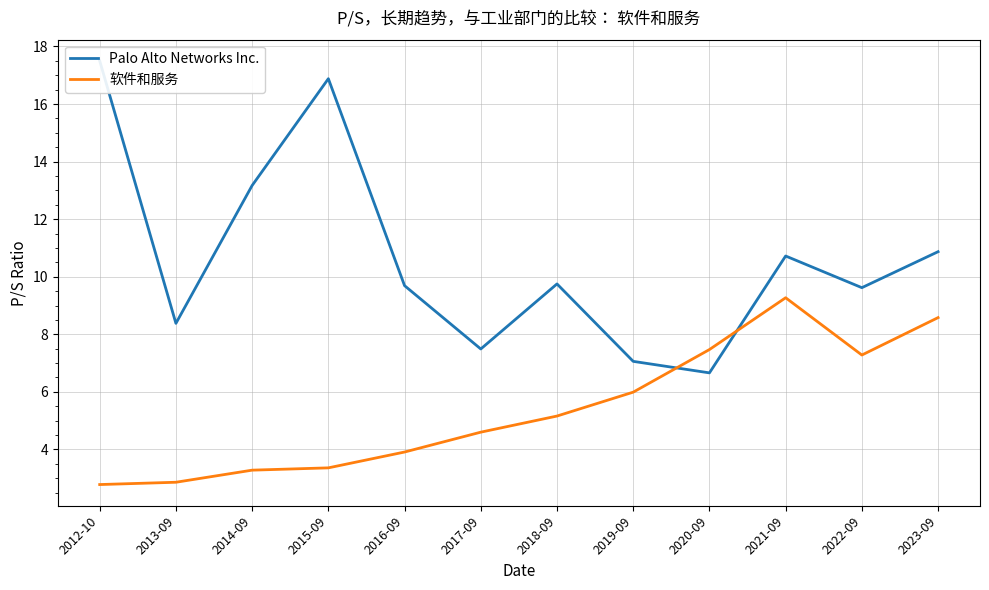

Is the value of Palo Alto Networks Inc. at 2016-09 greater than the value of 软件和服务 at 2018-09?

Yes